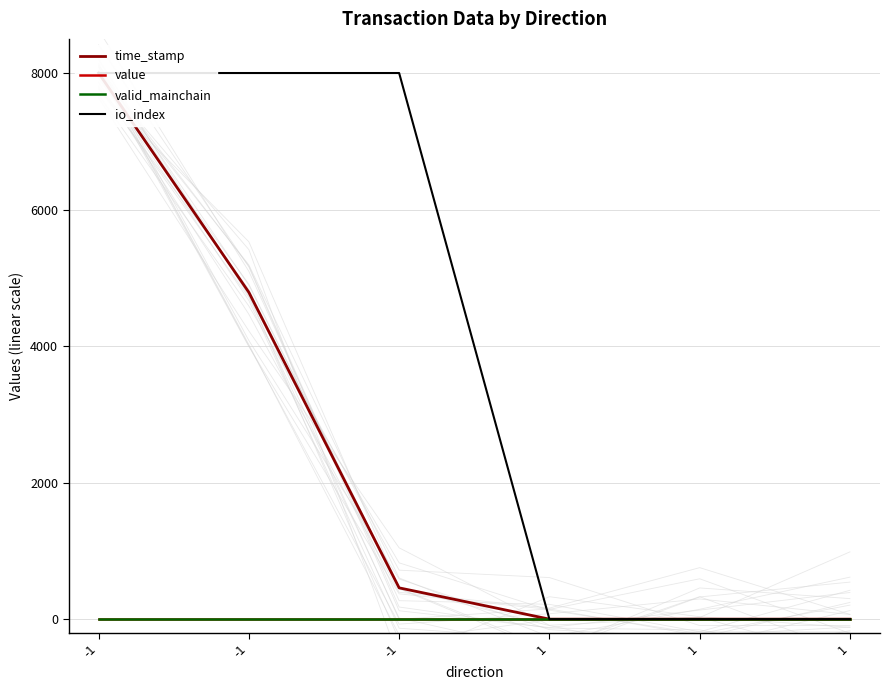

What are all the series names shown in the legend?

time_stamp, value, valid_mainchain, io_index